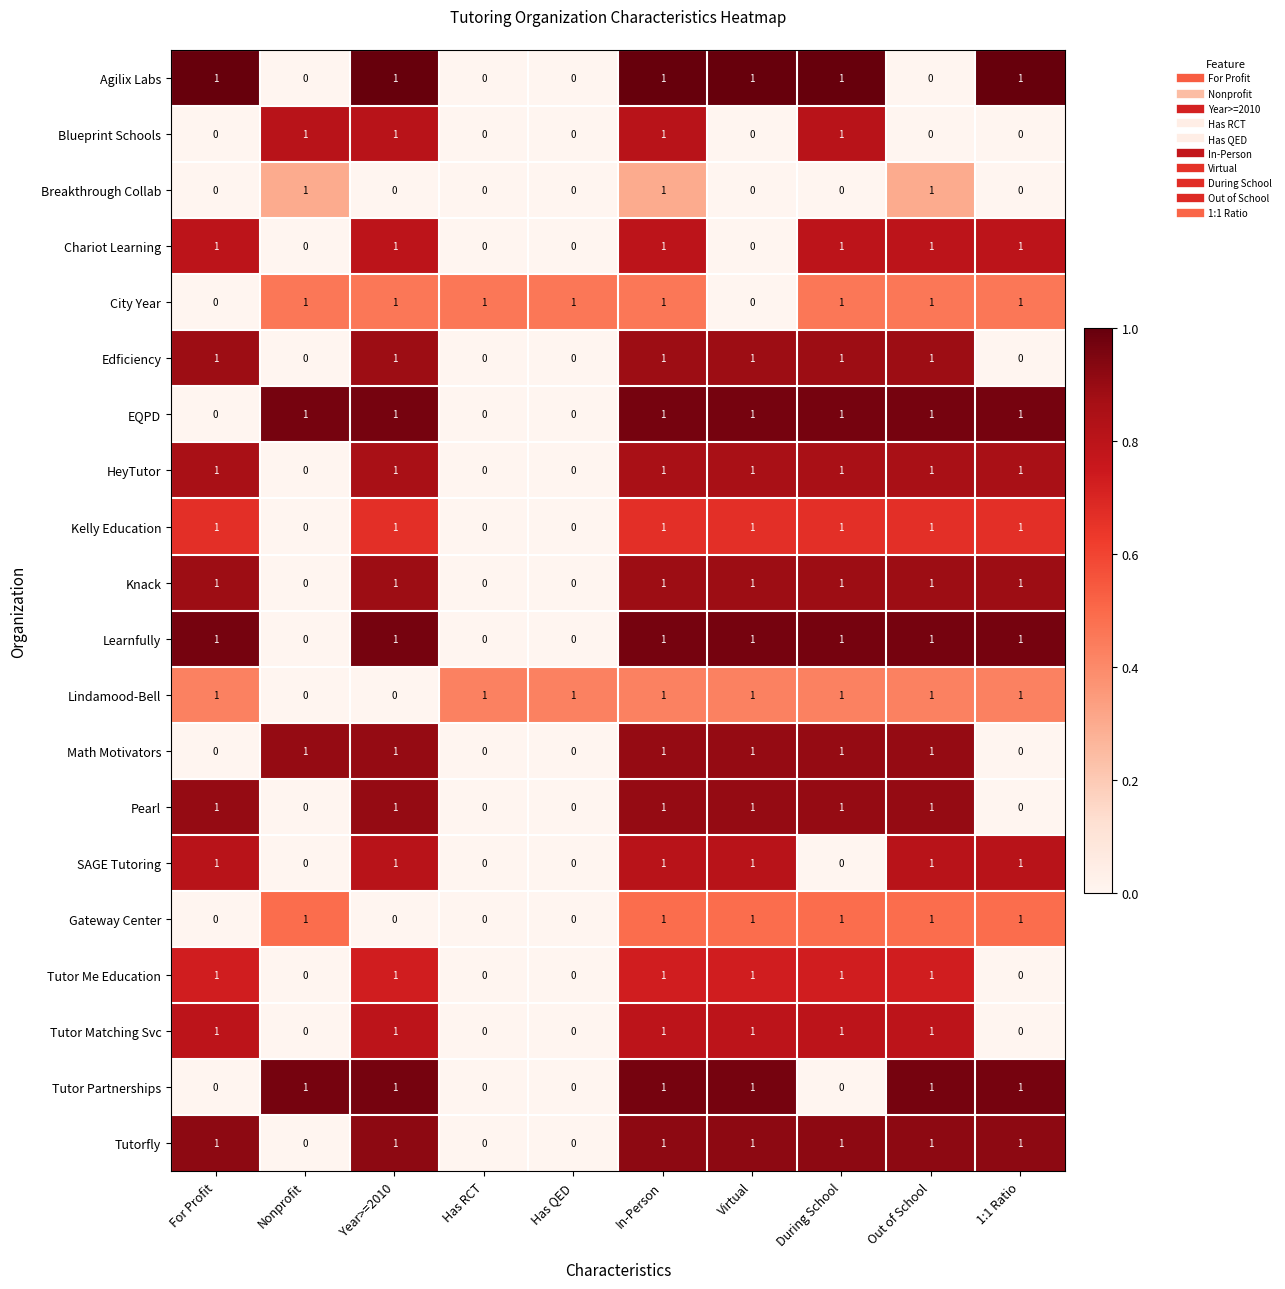

How many series are shown in this chart?

20